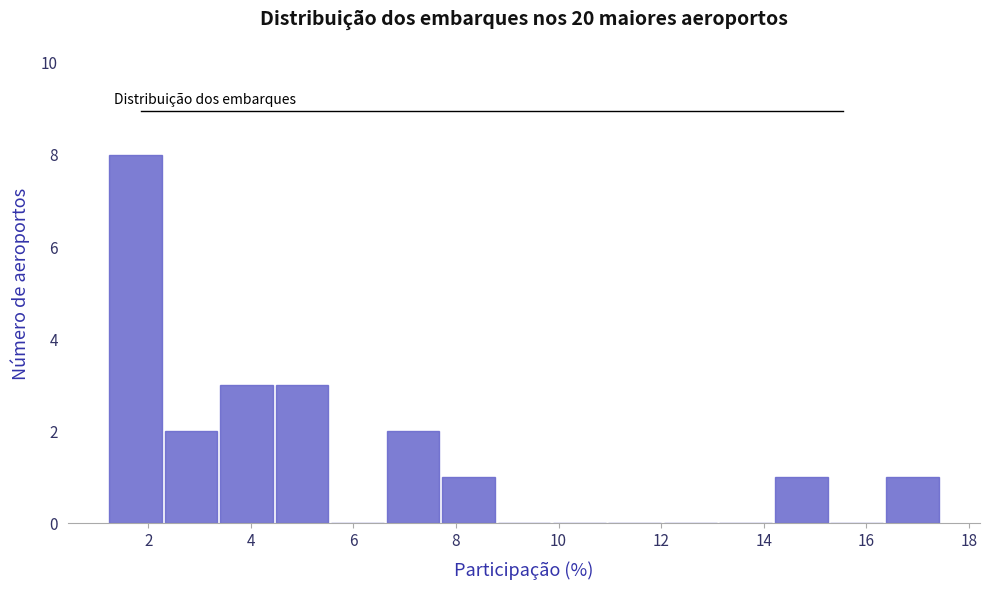

Reading left to right, transcribe this chart: for each bar, give the range it covers on the x-axis and its height. Neither the bar edges nor the heights are printed on the chart, so give them approximately, as read against the axes.

1.2 to 2.4: 8
2.4 to 3.4: 2
3.4 to 4.4: 3
4.4 to 5.6: 3
5.6 to 6.6: 0
6.6 to 7.8: 2
7.8 to 8.8: 1
8.8 to 9.8: 0
9.8 to 11.0: 0
11.0 to 12.0: 0
12.0 to 13.2: 0
13.2 to 14.2: 0
14.2 to 15.2: 1
15.2 to 16.4: 0
16.4 to 17.4: 1